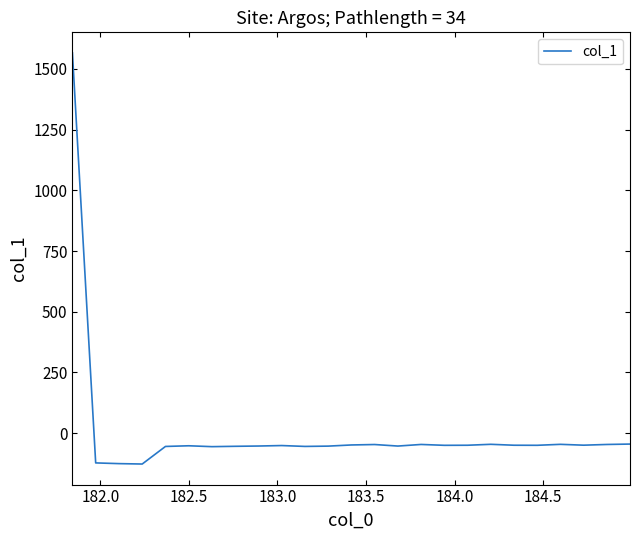

What is the minimum value shown in the chart?

-127.6